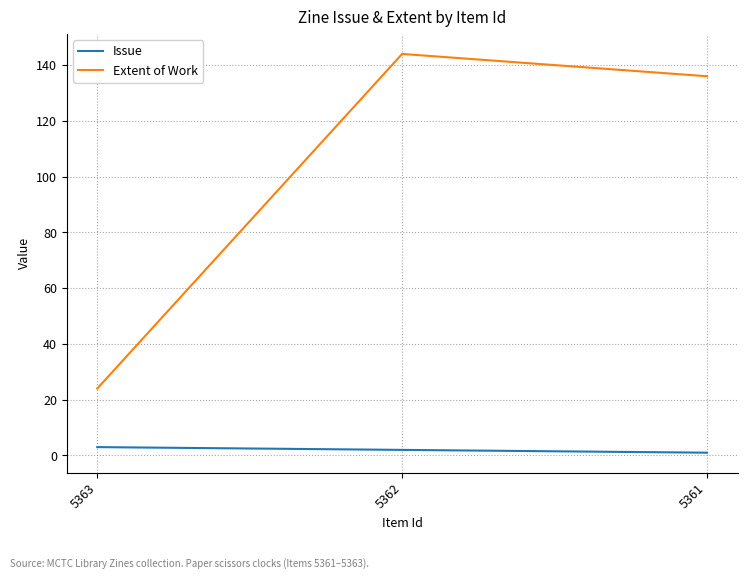

The Extent of Work series shows 198 at 5362. True or false?

False